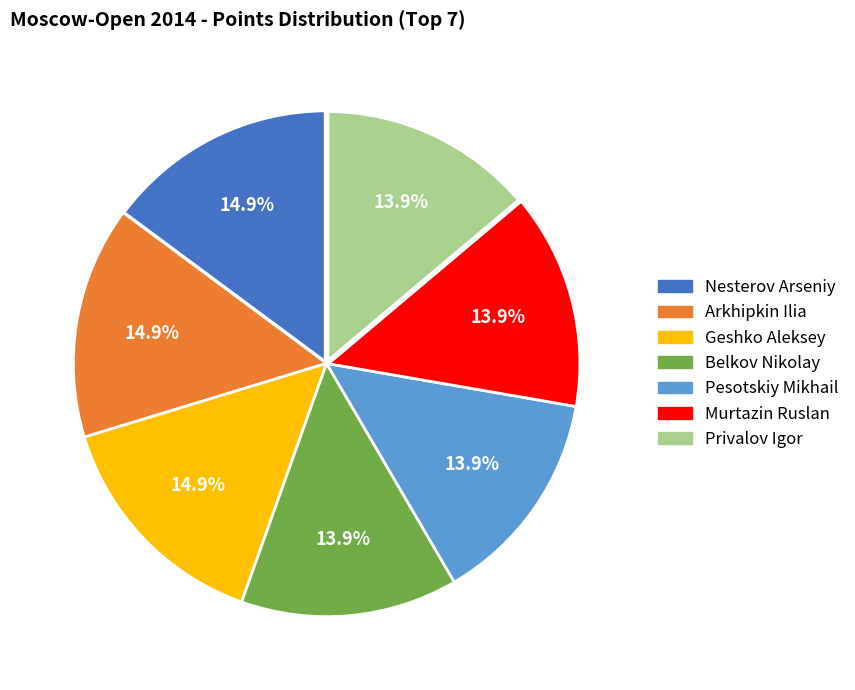

Do Belkov Nikolay and Geshko Aleksey together represent more than half of the pie?

No